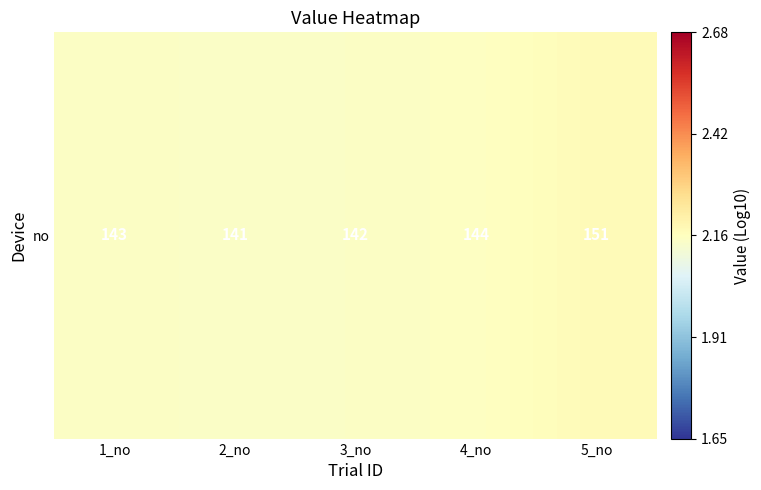

What value does the data have at 3_no?

2.2